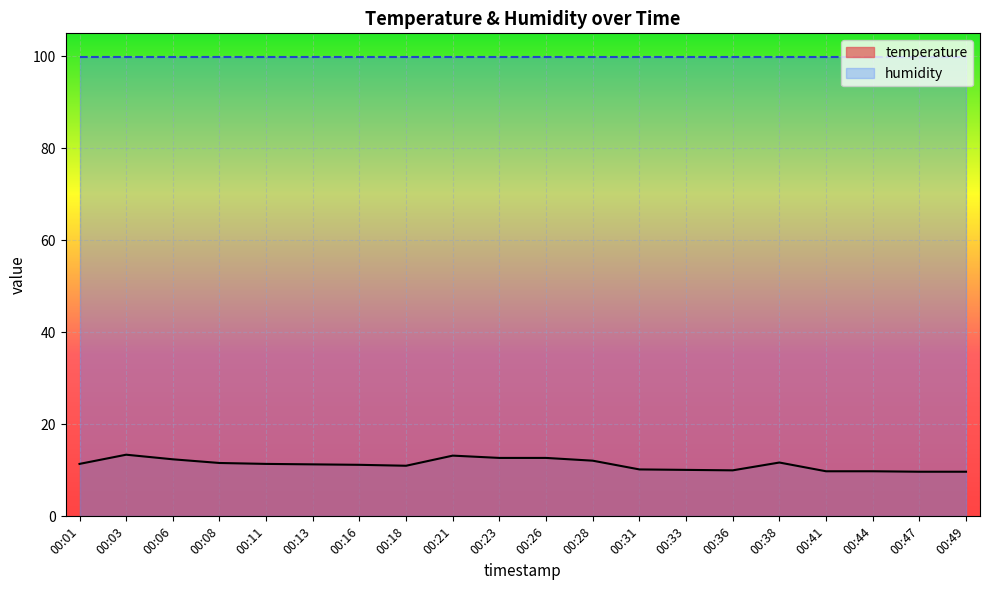

True or false: humidity has a value of 163.8 at 00:11.

False